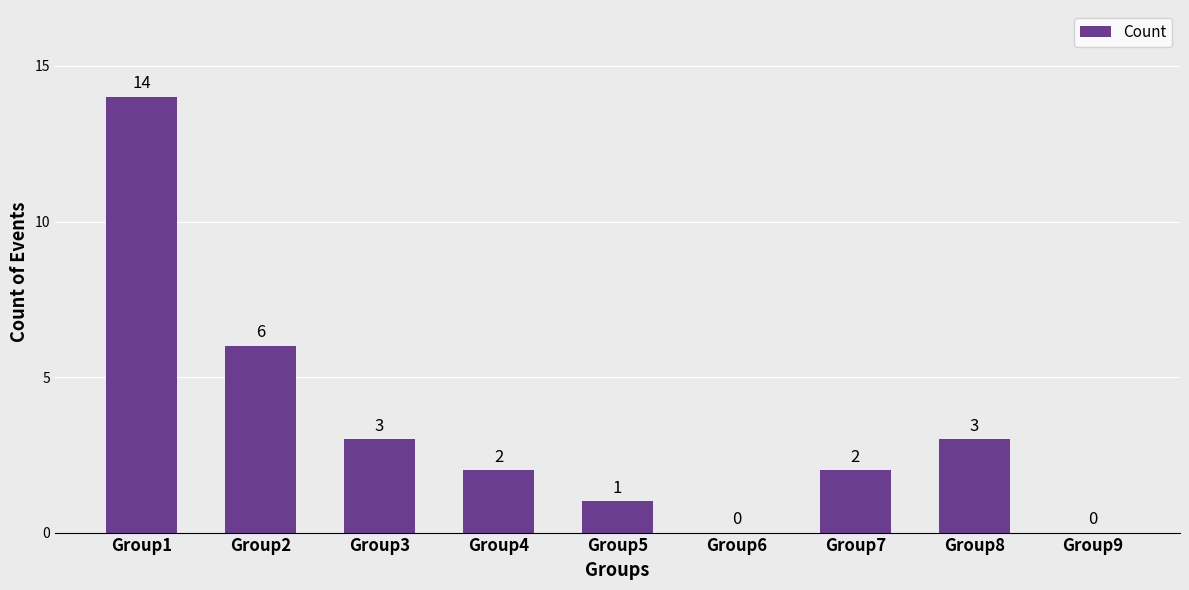

What is the greatest value displayed?

14